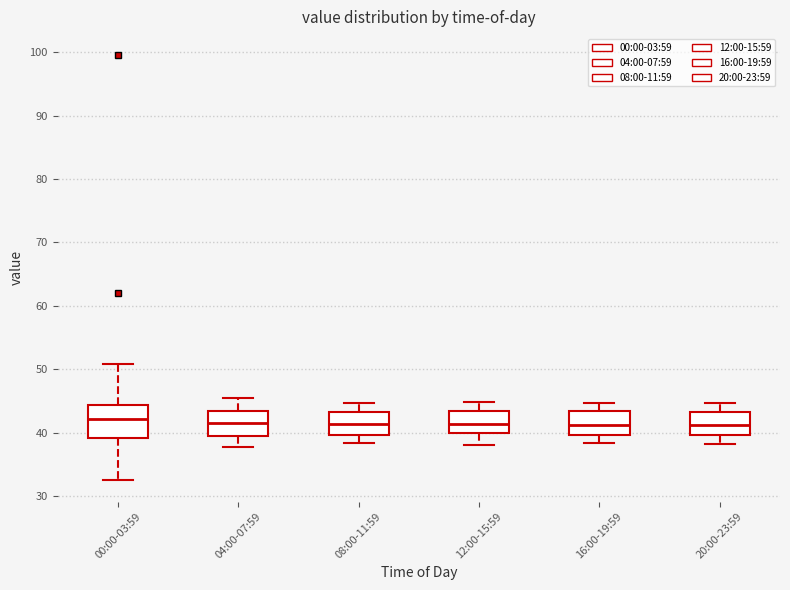

Comparing the boxes themselves (not the whiskers), which one is the tallest?

00:00-03:59